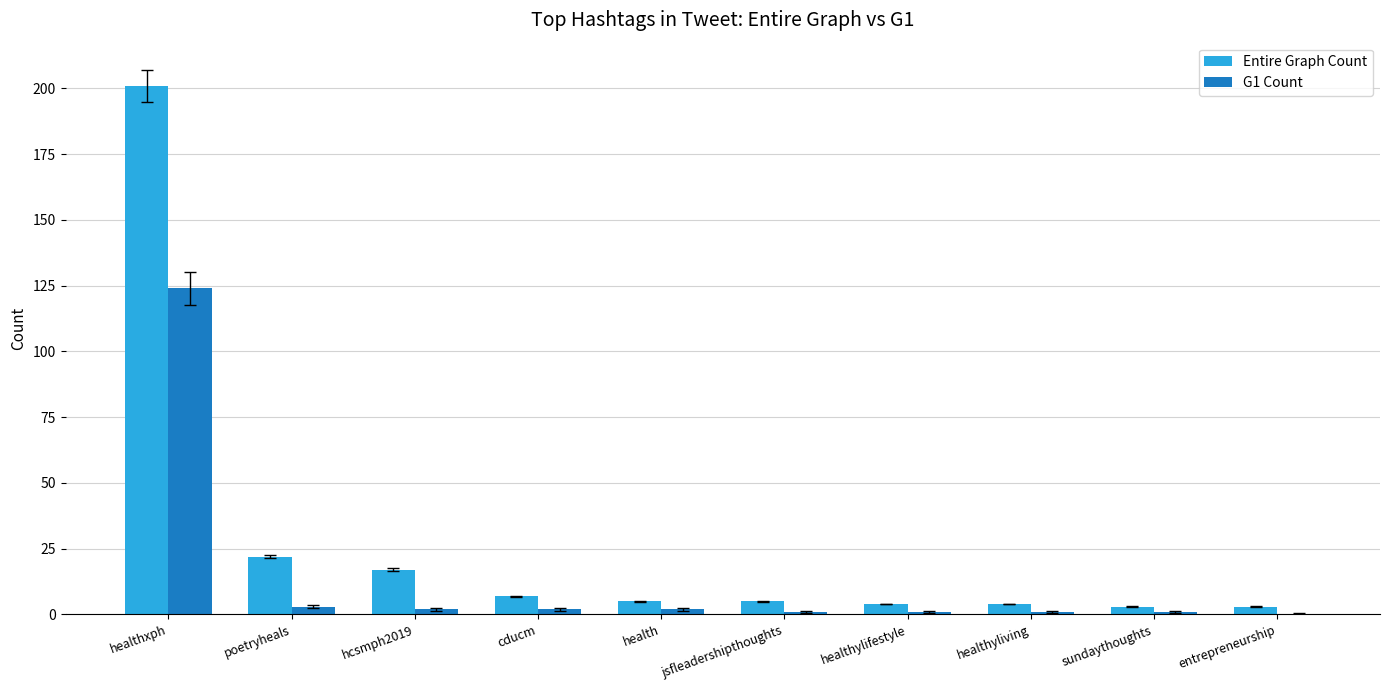

At which label is Entire Graph Count closest to 102?

poetryheals